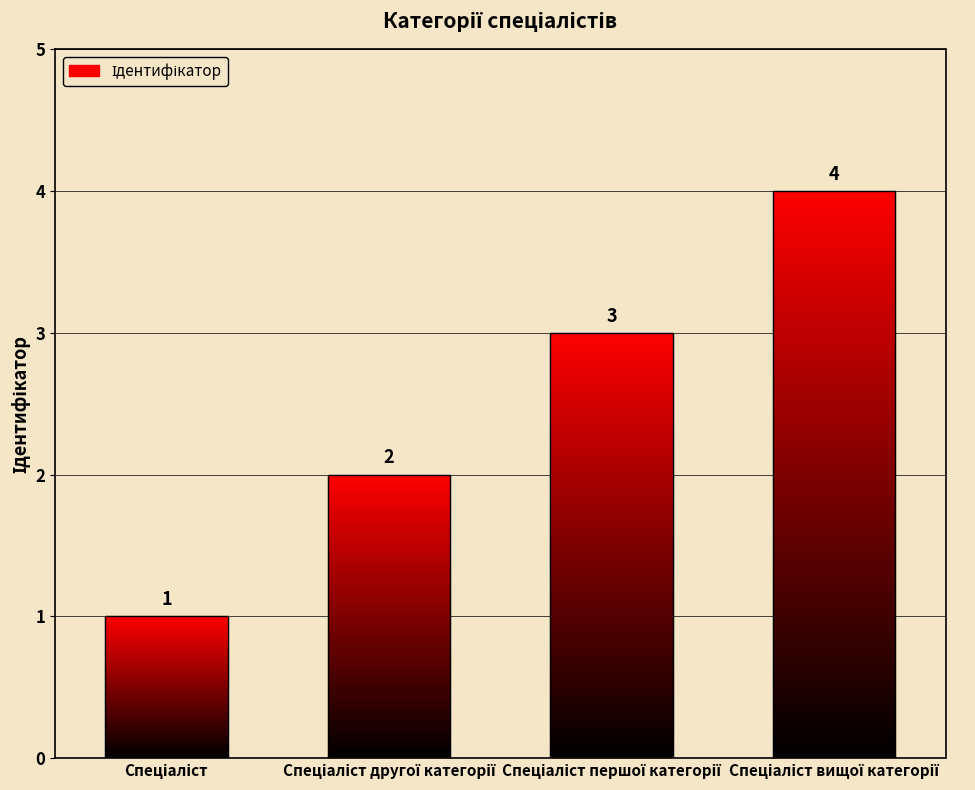

Where does the data first go above 3?

Спеціаліст вищої категорії